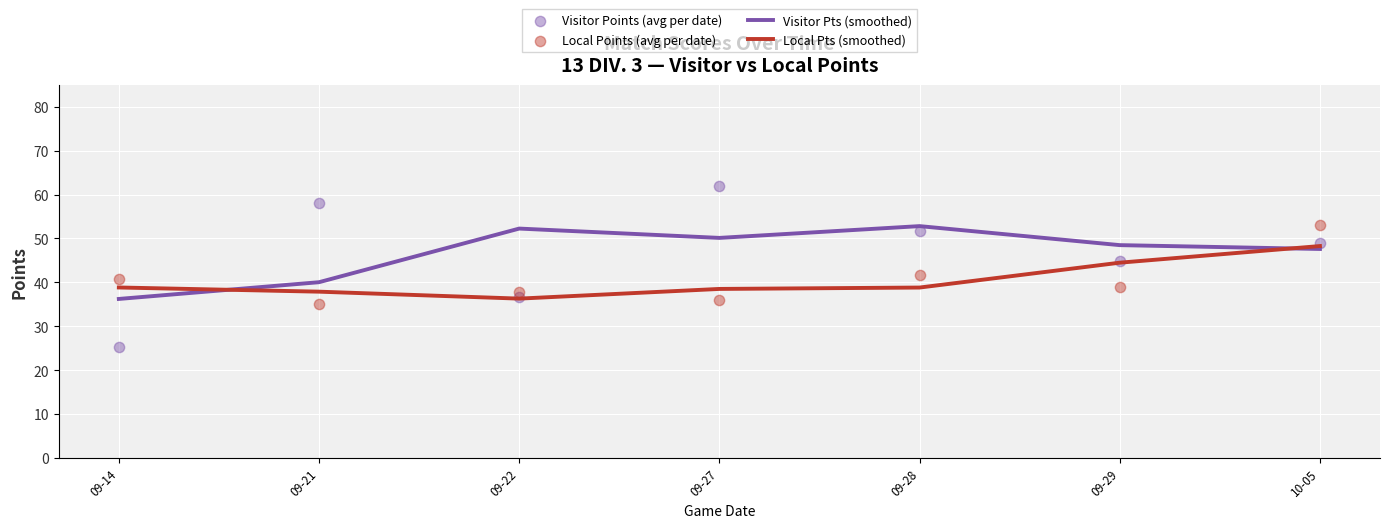

Is the value of Visitor Points (avg per date) at 10-05 greater than the value of Visitor Pts (smoothed) at 10-05?

Yes